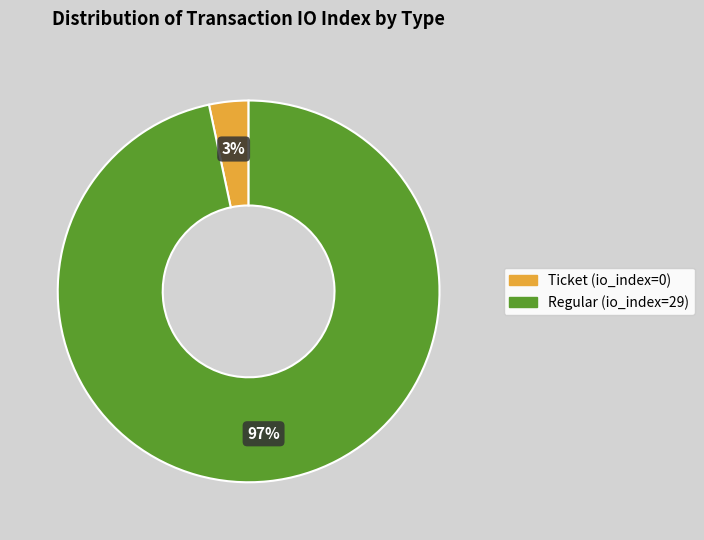

Is there a majority slice in this chart?

Yes